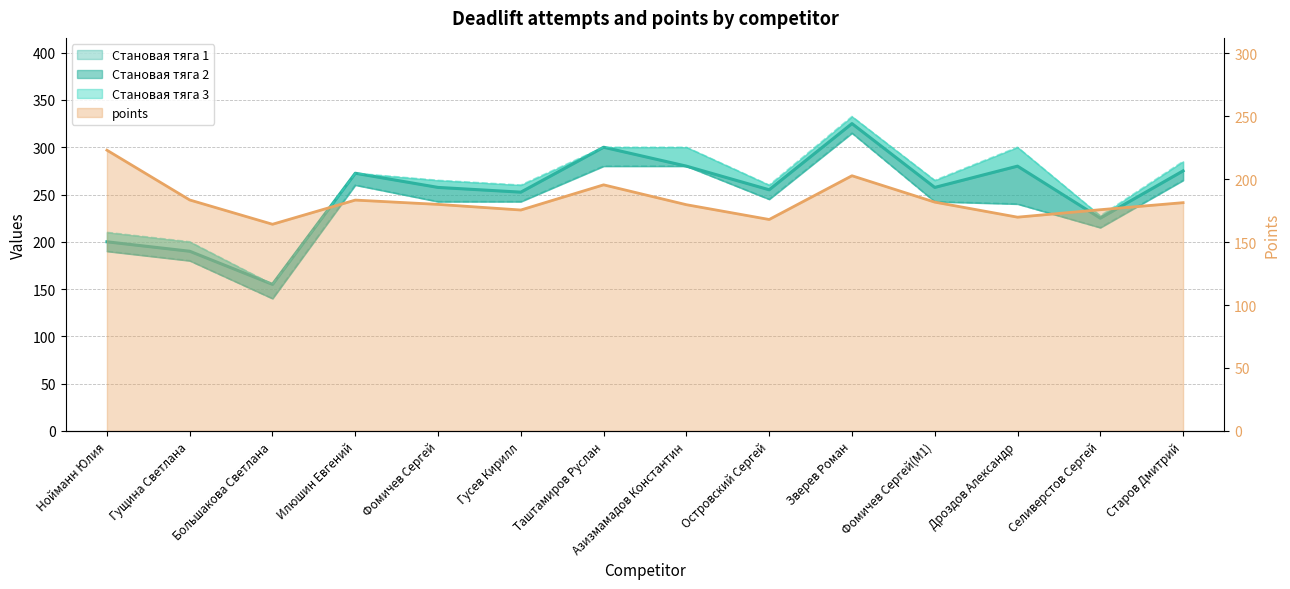

What is the greatest value displayed?

332.5